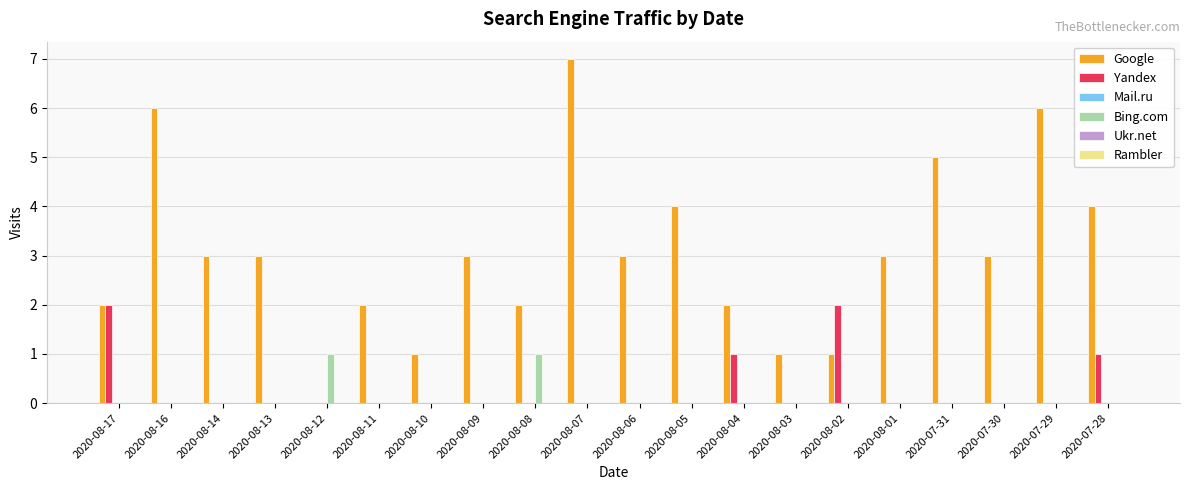

Count the Yandex values in the range 0 to 1.

18